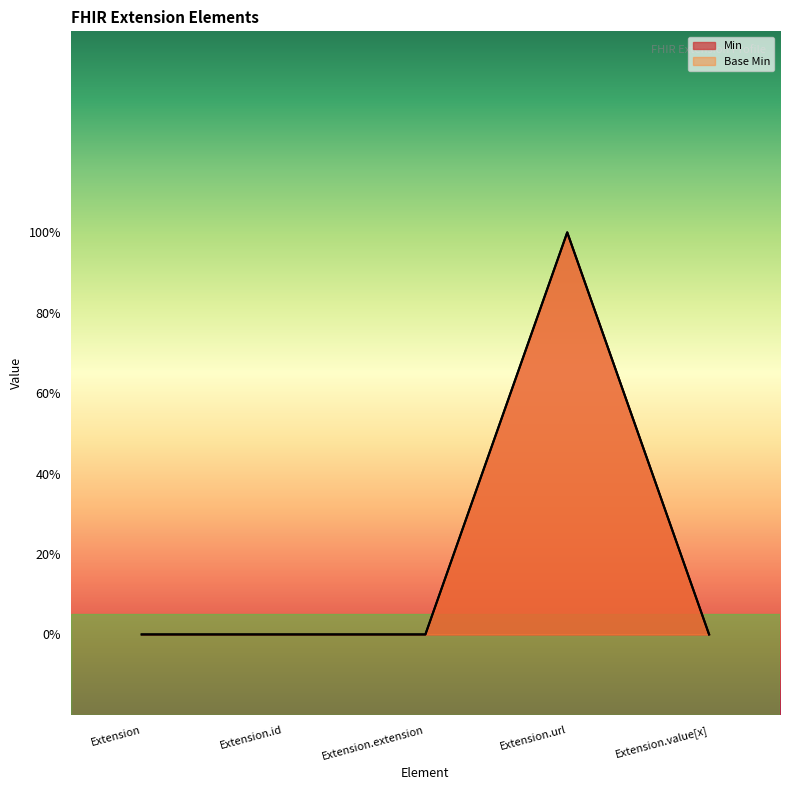

How many lines are shown in the chart?

2